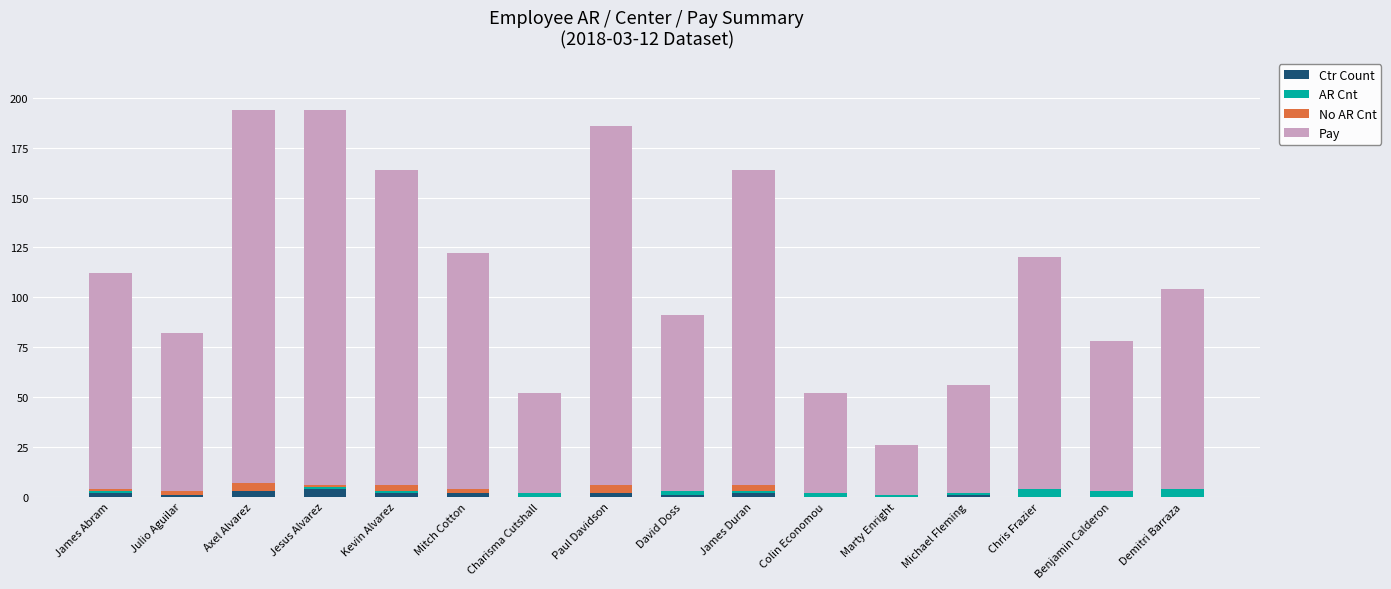

True or false: Ctr Count has a value of 0 at Chris Frazier.

True